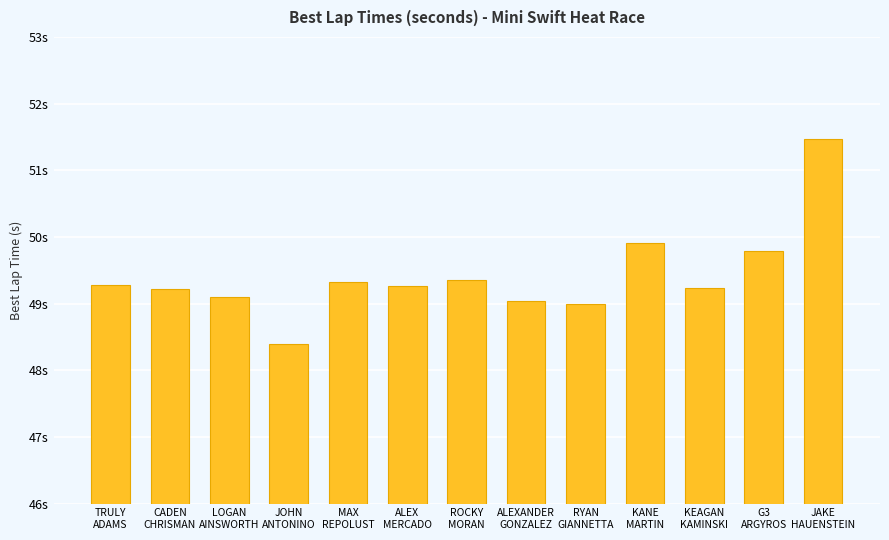

Reading left to right, transcribe all the data shown in this chart.

TRULY
ADAMS=49.3	CADEN
CHRISMAN=49.2	LOGAN
AINSWORTH=49.1	JOHN
ANTONINO=48.4	MAX
REPOLUST=49.3	ALEX
MERCADO=49.3	ROCKY
MORAN=49.3	ALEXANDER
GONZALEZ=49.0	RYAN
GIANNETTA=49.0	KANE
MARTIN=49.9	KEAGAN
KAMINSKI=49.2	G3
ARGYROS=49.8	JAKE
HAUENSTEIN=51.5